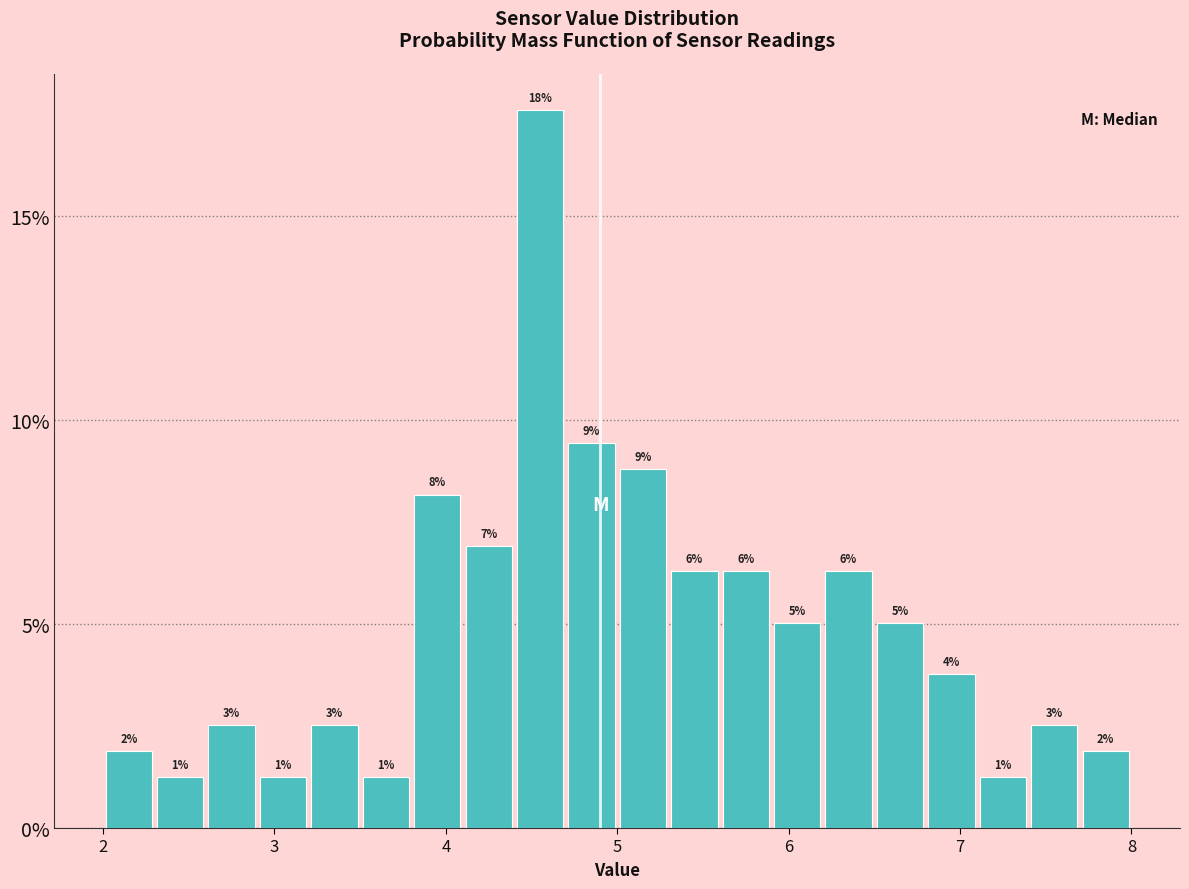

Around what value on the x-axis is the tallest bar? Give the approximate position of its centre, as read against the axis.

4.6